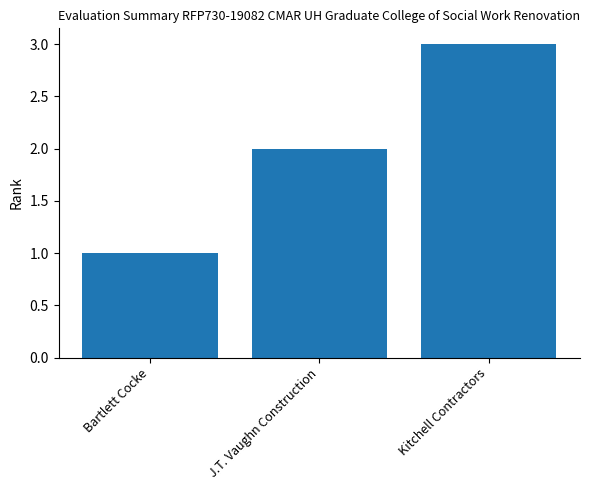

What is the average value?

2